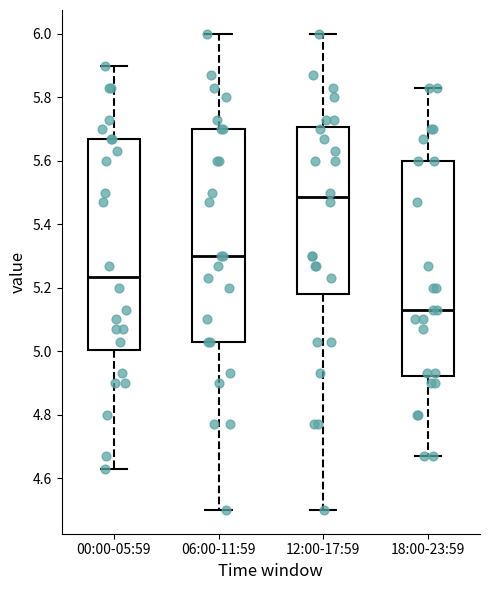

Reading left to right, transcribe this box plot: for each box, give where its median line is, the range the box spans, and where its two whiskers end, as read against the y-axis. The values are not printed on the chart, so give them approximately, as read against the axis.

00:00-05:59: median 5.24, box 5.00 to 5.68, whiskers 4.64 to 5.90
06:00-11:59: median 5.30, box 5.04 to 5.70, whiskers 4.50 to 6.00
12:00-17:59: median 5.48, box 5.18 to 5.70, whiskers 4.50 to 6.00
18:00-23:59: median 5.14, box 4.92 to 5.60, whiskers 4.68 to 5.84